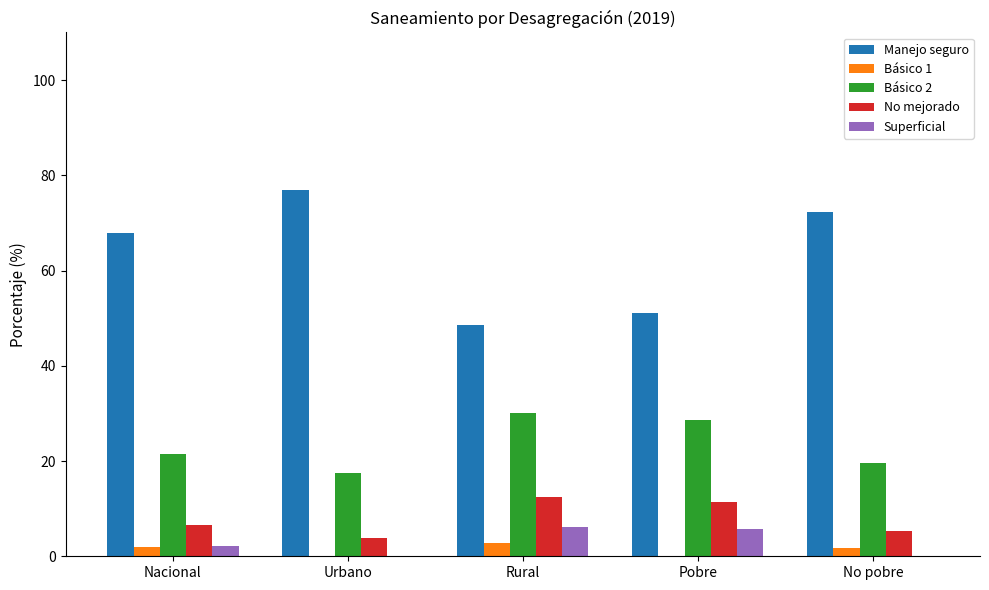

What is the total value across all series at Pobre?

97.1